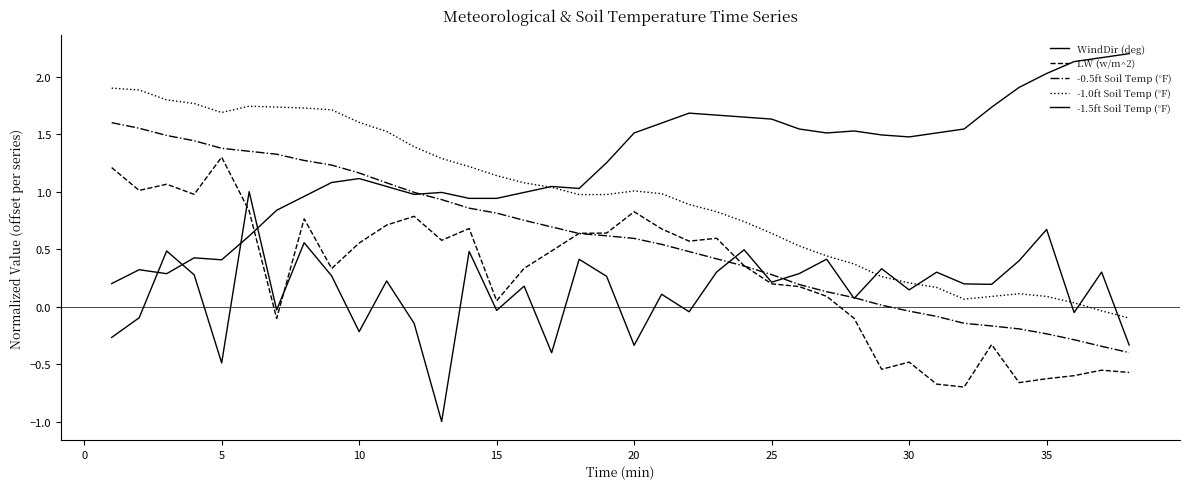

What is the sum of all -0.5ft Soil Temp (°F) values?

22.3